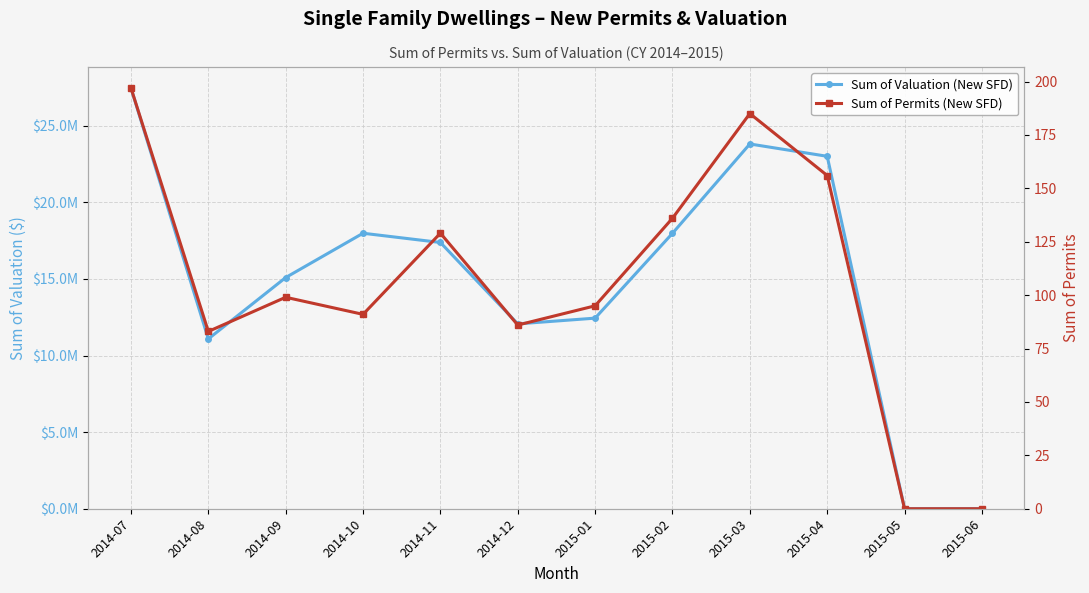

Reading left to right, extract all data points from this chart.

Sum of Valuation (New SFD): 2014-07=27472031	2014-08=11086513	2014-09=15092260	2014-10=17985990	2014-11=17381631	2014-12=12069113	2015-01=12443138	2015-02=17981169	2015-03=23813961	2015-04=23008855	2015-05=0	2015-06=0
Sum of Permits (New SFD): 2014-07=197	2014-08=83	2014-09=99	2014-10=91	2014-11=129	2014-12=86	2015-01=95	2015-02=136	2015-03=185	2015-04=156	2015-05=0	2015-06=0